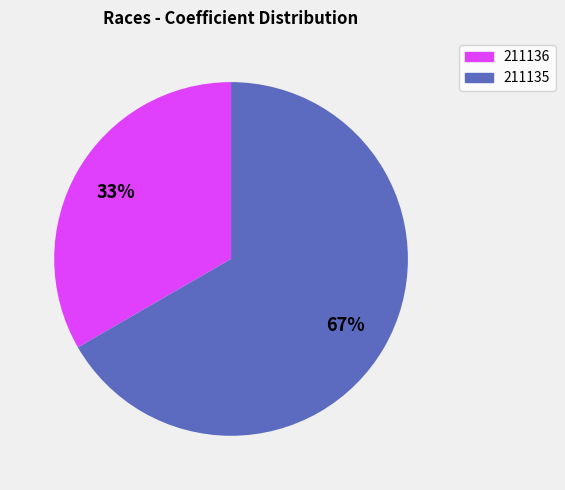

Is 211136 the majority of the pie?

No